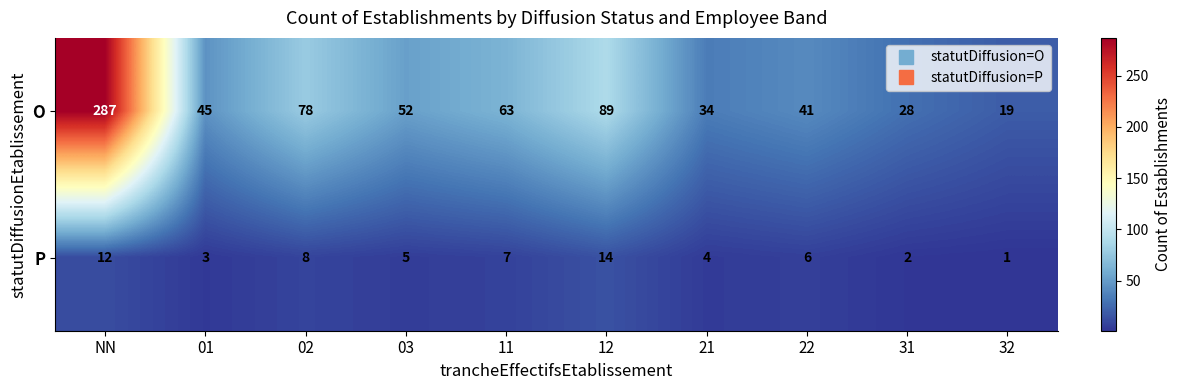

What is the greatest value displayed?

287